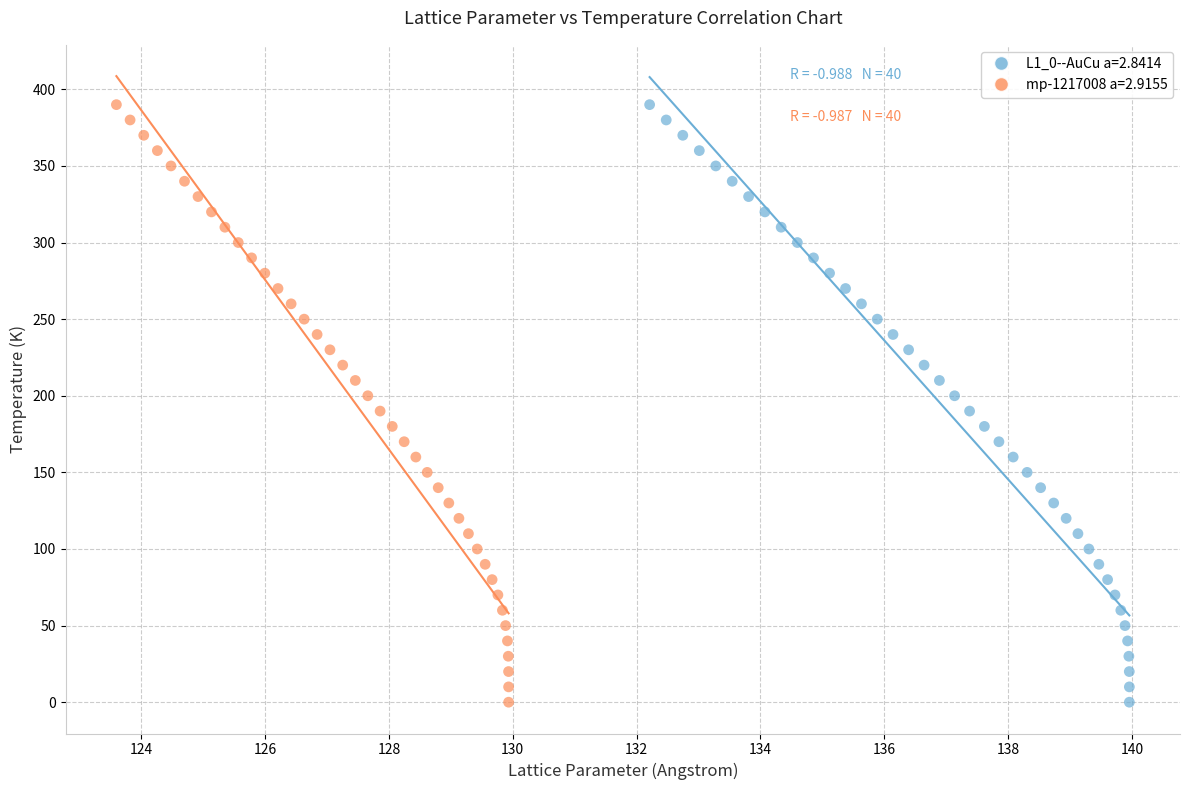

What are all the series names shown in the legend?

L1_0--AuCu a=2.8414, mp-1217008 a=2.9155